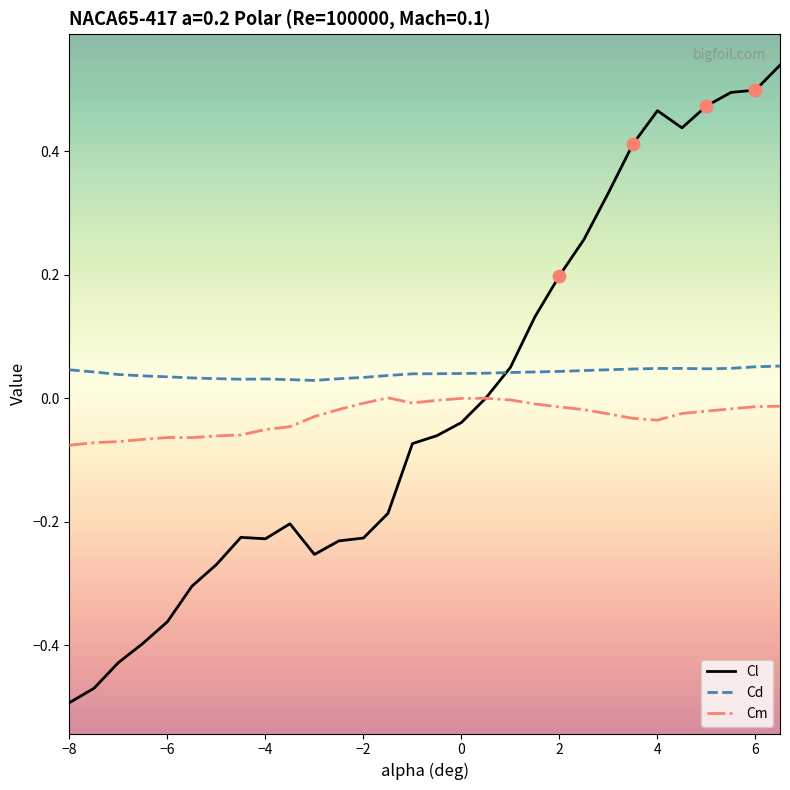

Which series has the widest spread of values?

Cl